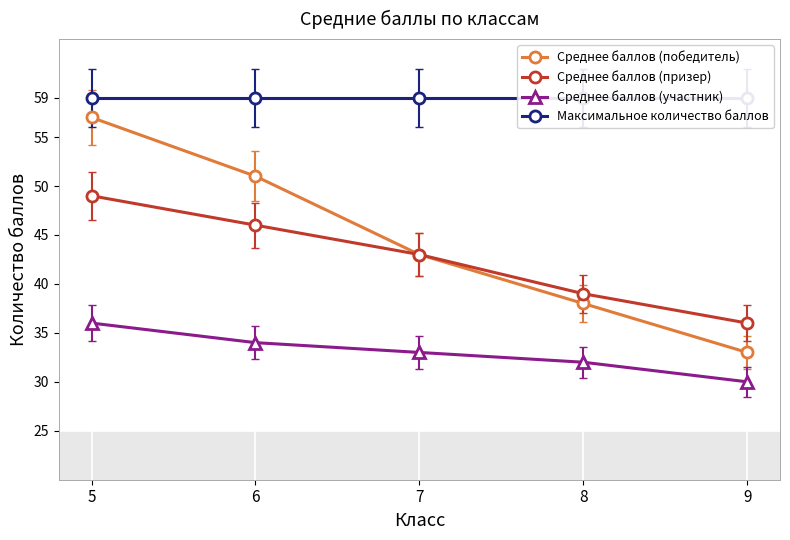

How many data points in Среднее баллов (призер) are above 43?

2